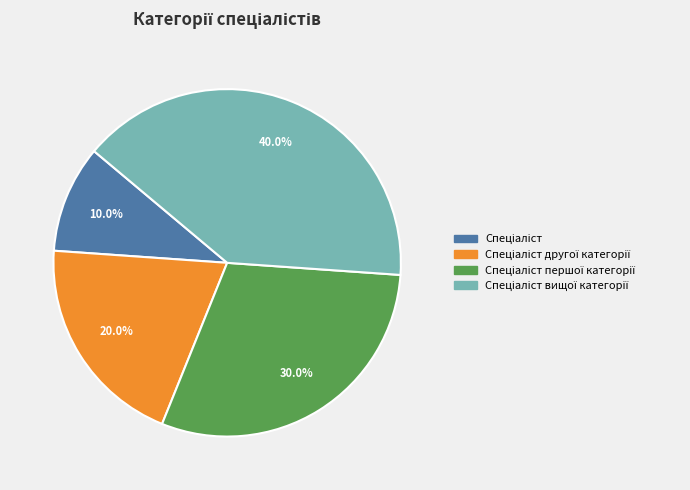

Is there a majority slice in this chart?

No